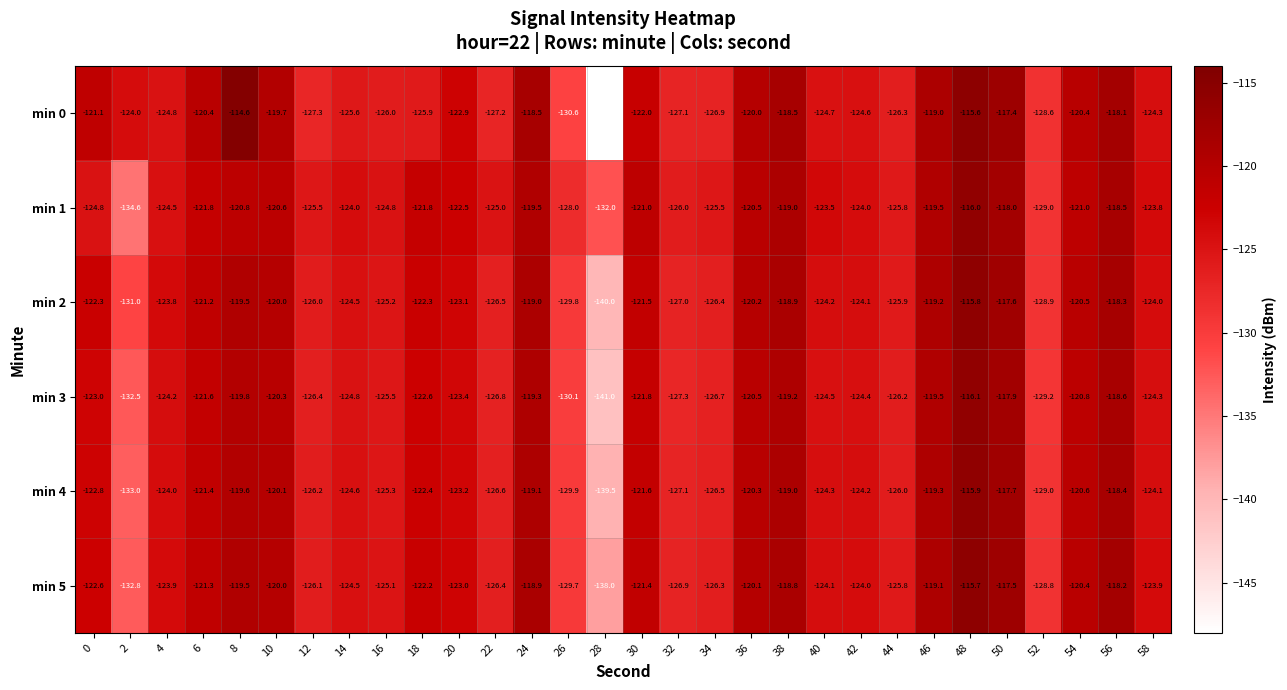

How many categories are shown in the chart?

30